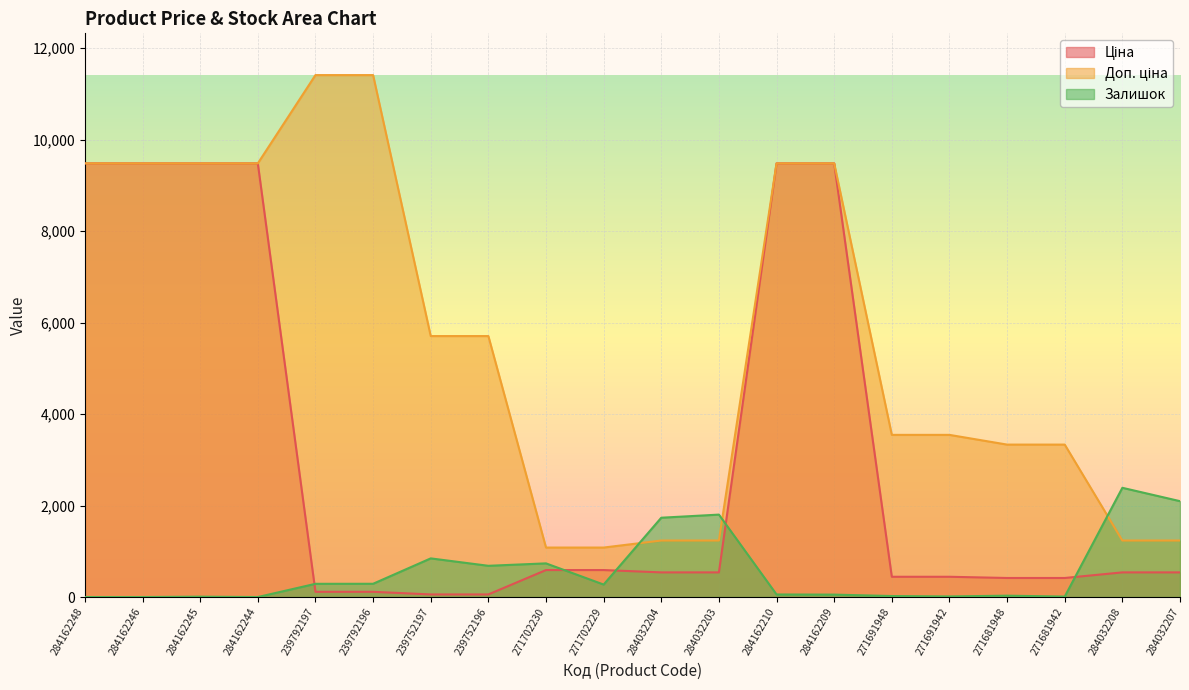

What is the sum of all Ціна values?

62277.9